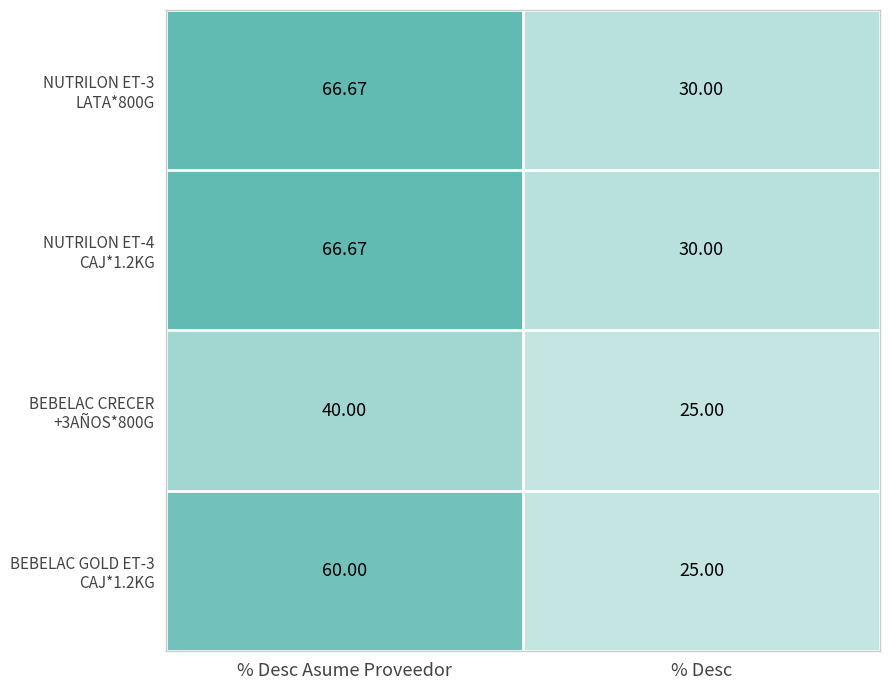

Which category has the lowest value across all series?

% Desc